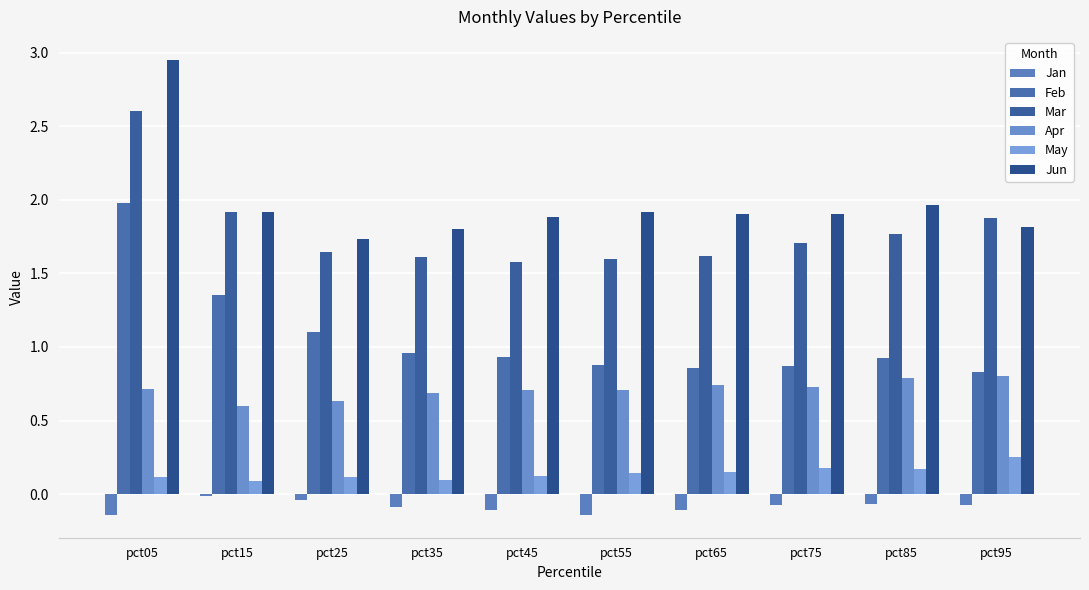

Which series has the largest total across all categories?

Jun